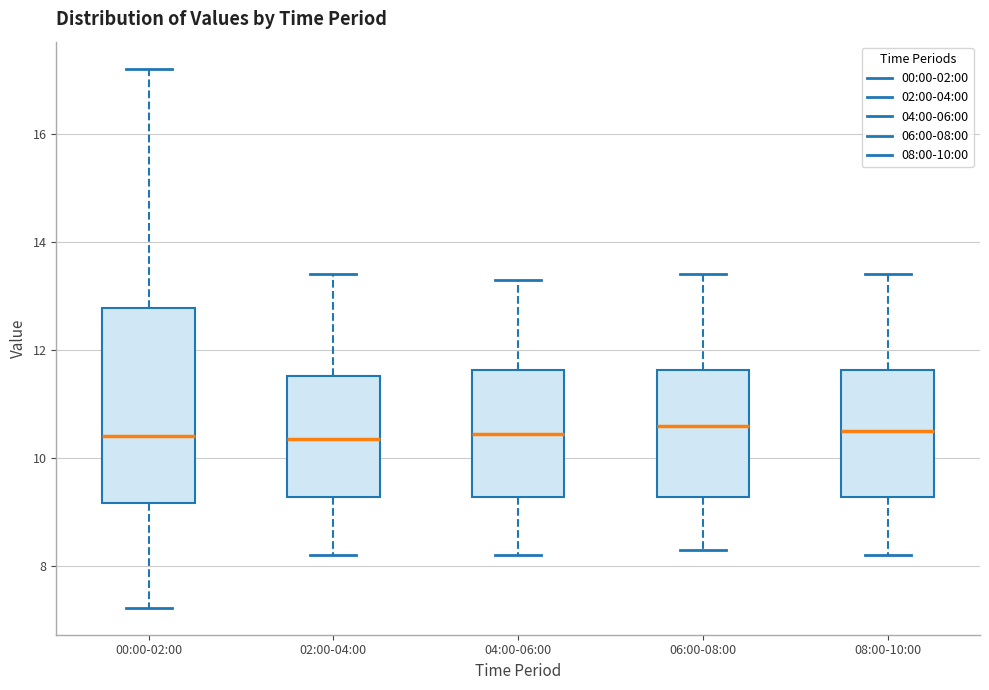

Where is the upper edge of the box for 00:00-02:00 on the y-axis? The values are not printed on the chart, so give them approximately, as read against the axis.

12.8